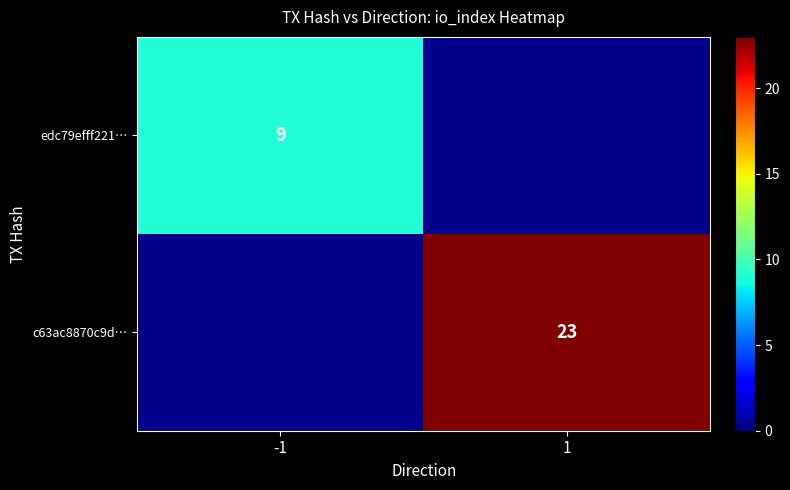

What is the minimum value shown in the chart?

9.0